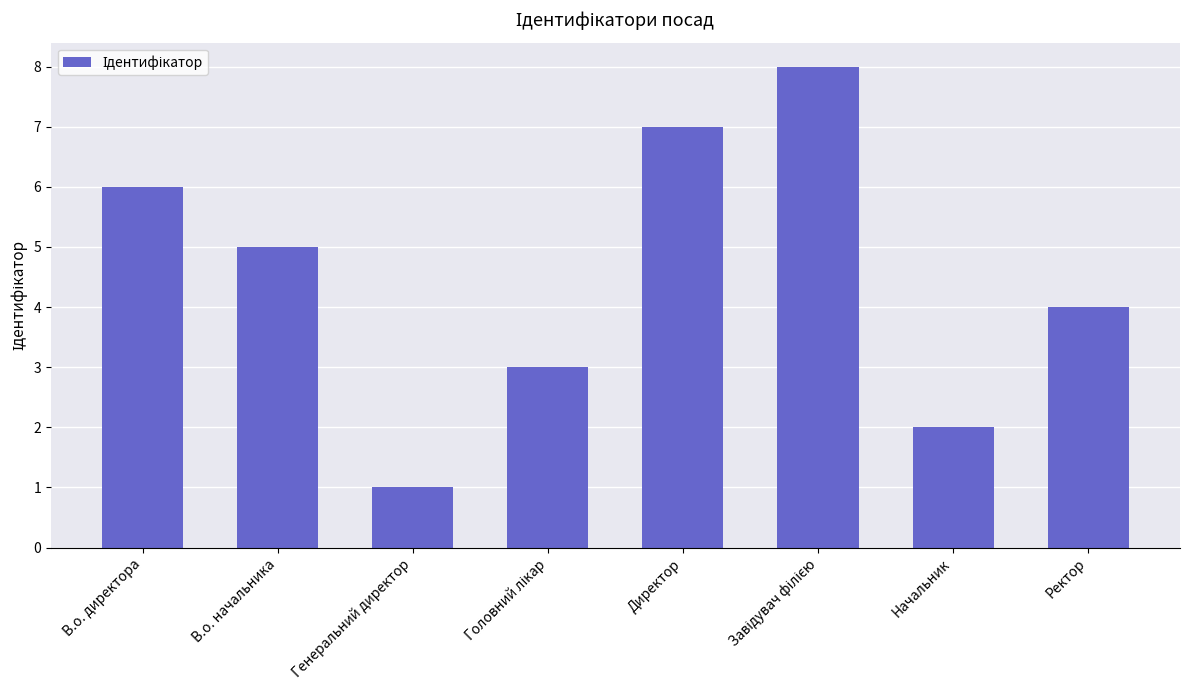

Reading right to left, what are all the values shown in this chart?

4	2	8	7	3	1	5	6